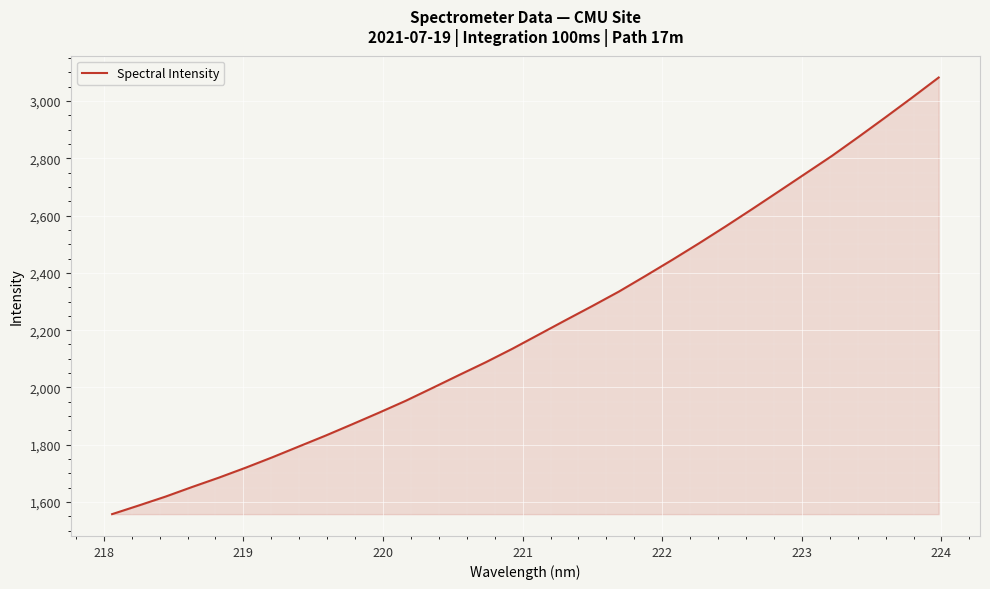

What is the difference between the maximum and minimum values?

1524.5